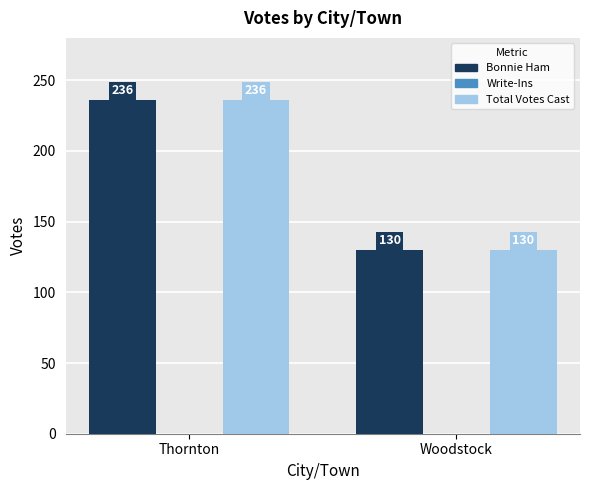

What is the total value across all series at Thornton?

472